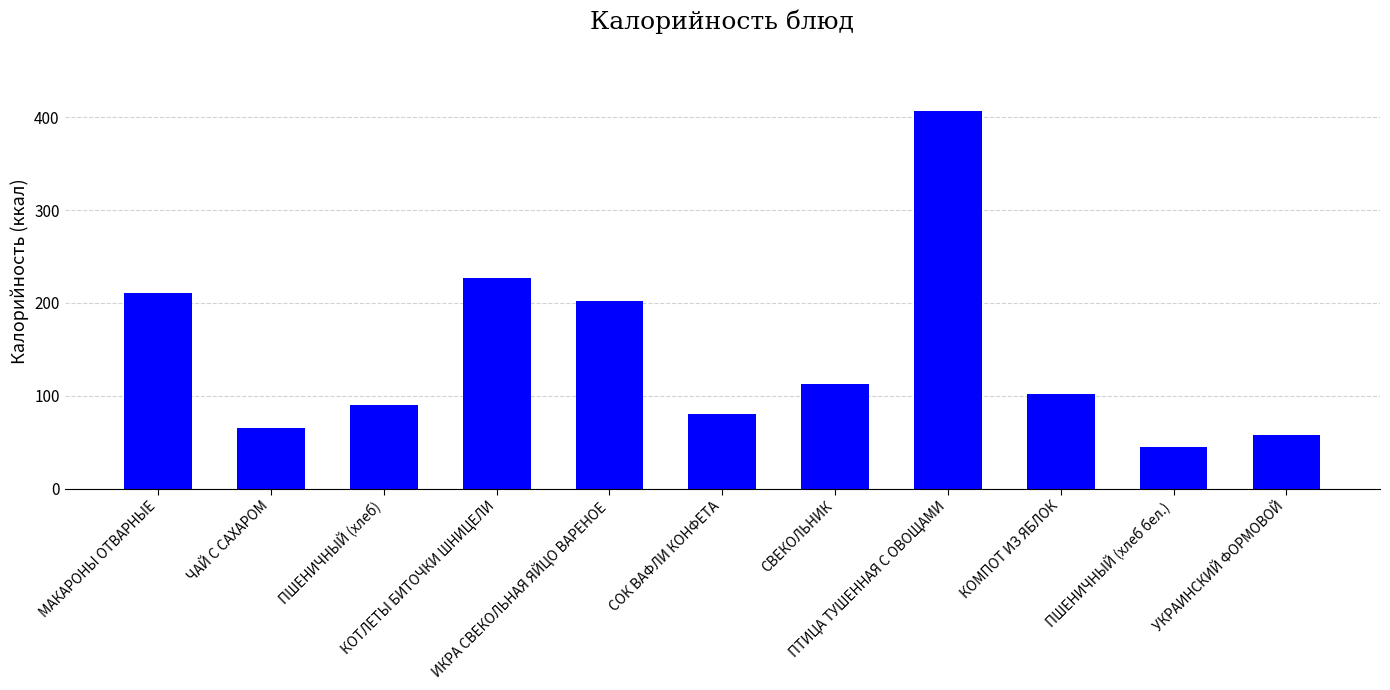

Are the bars grouped side by side (vs. stacked)?

No